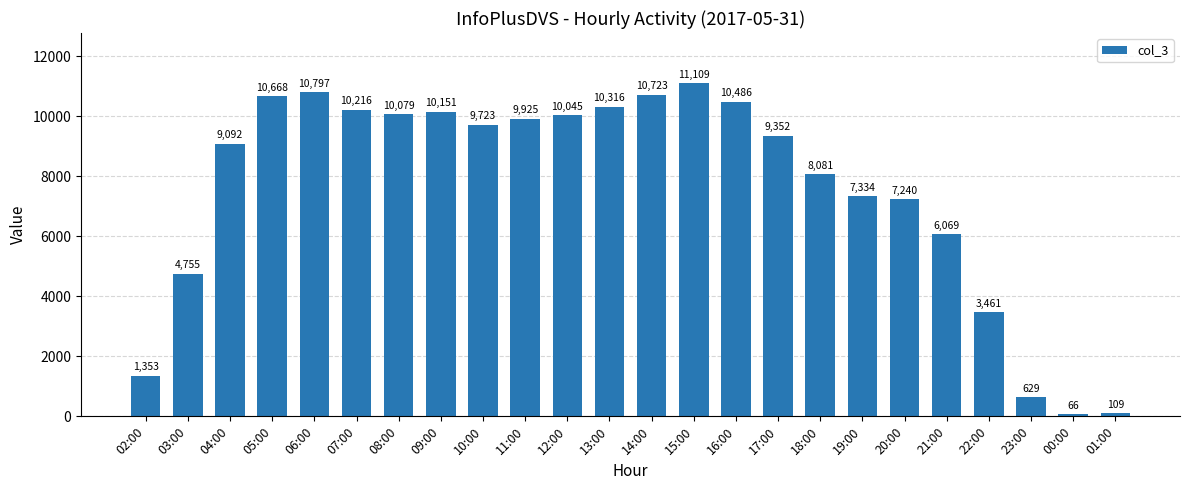

List the labels in order of value, smallest first.

00:00, 01:00, 23:00, 02:00, 22:00, 03:00, 21:00, 20:00, 19:00, 18:00, 04:00, 17:00, 10:00, 11:00, 12:00, 08:00, 09:00, 07:00, 13:00, 16:00, 05:00, 14:00, 06:00, 15:00